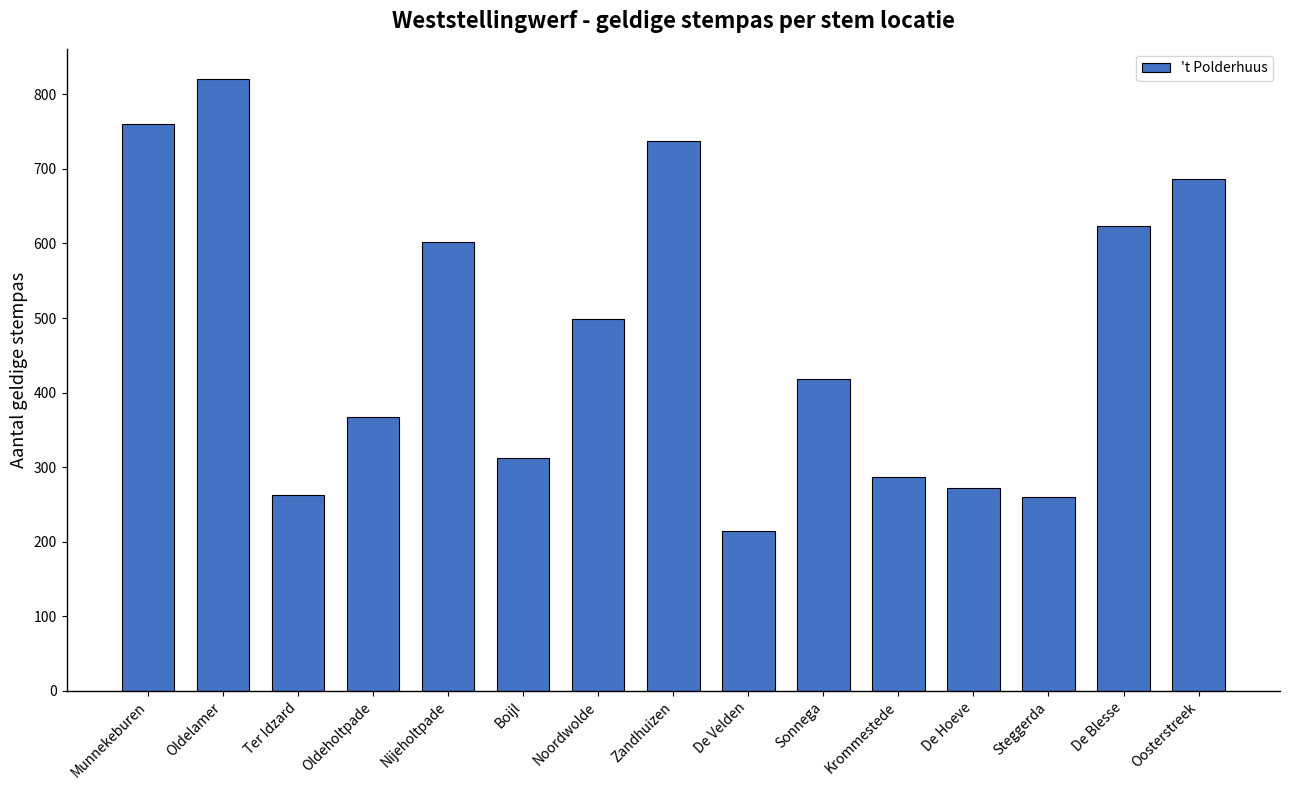

What is the average value?

475